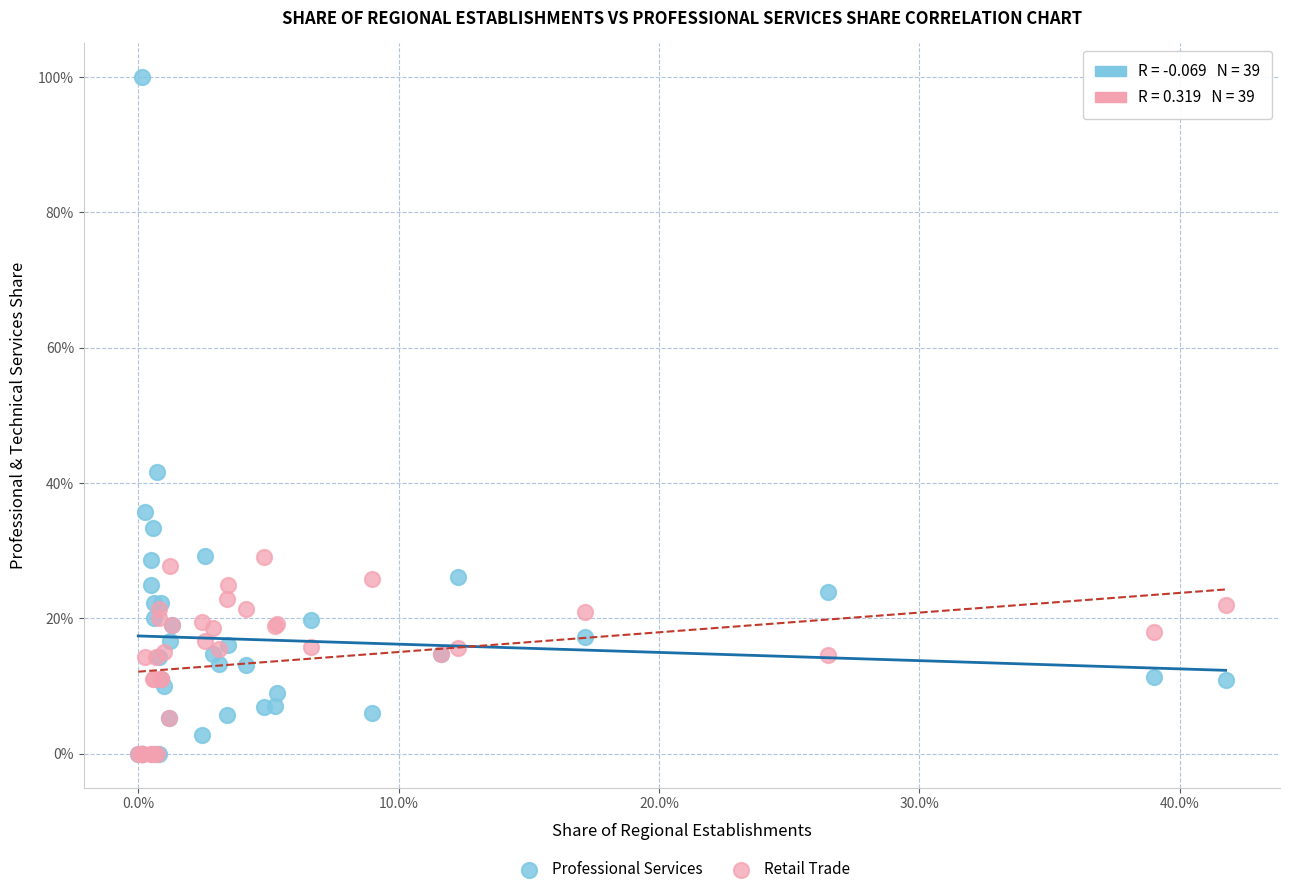

What are all the series names shown in the legend?

Professional Services, Retail Trade